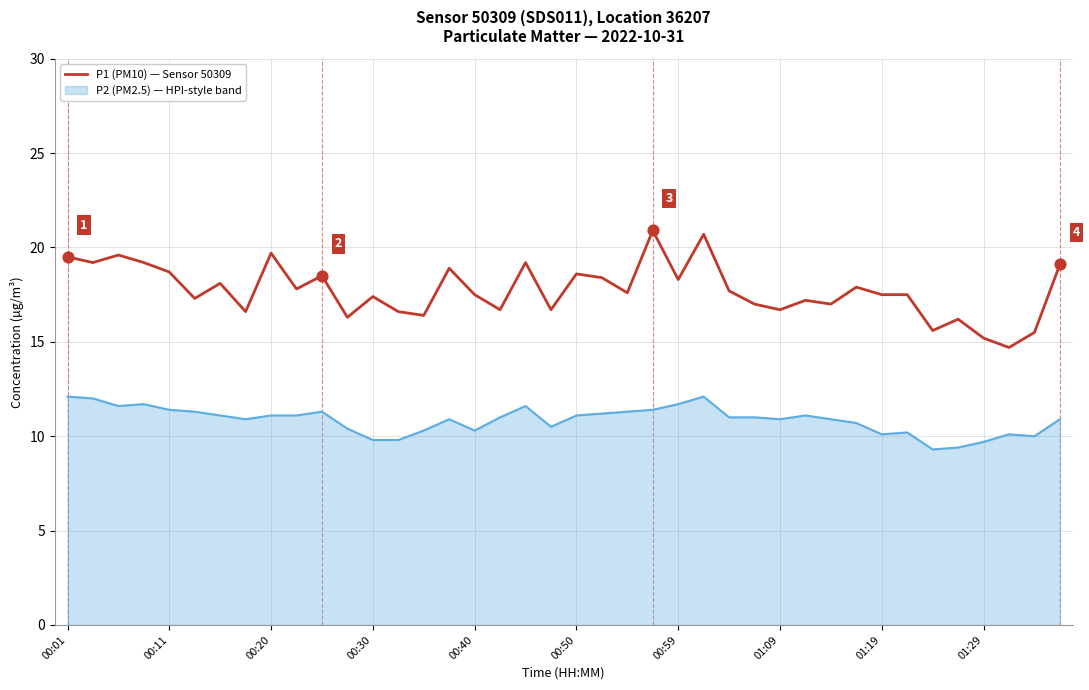

Which series has the widest spread of values?

P1 (PM10) — Sensor 50309